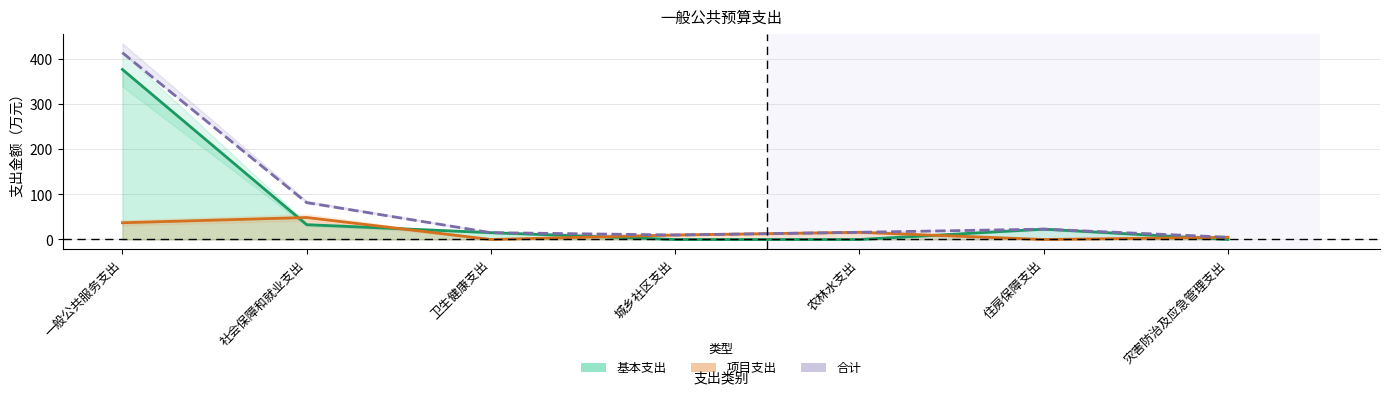

List the labels in order of 项目支出 value, smallest first.

卫生健康支出, 住房保障支出, 灾害防治及应急管理支出, 城乡社区支出, 农林水支出, 一般公共服务支出, 社会保障和就业支出